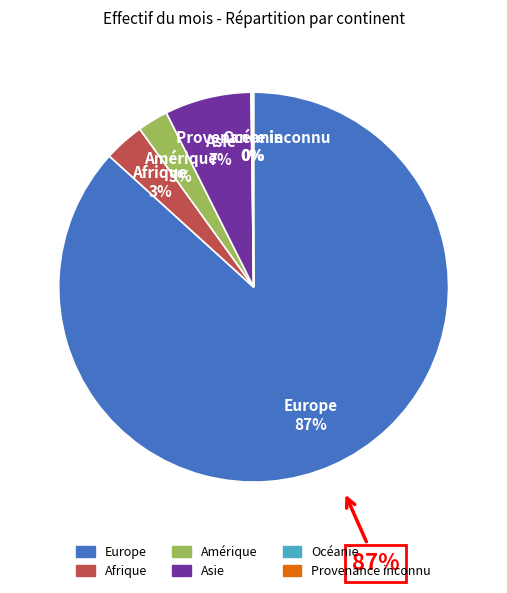

Count the number of slices in the pie.

6